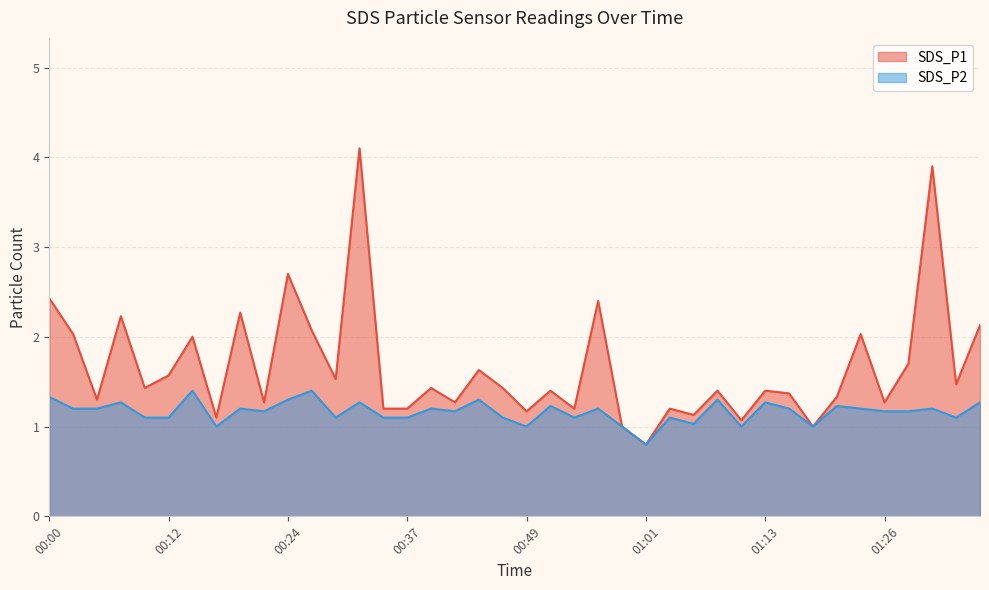

What is the average value of the SDS_P2 series?

1.2